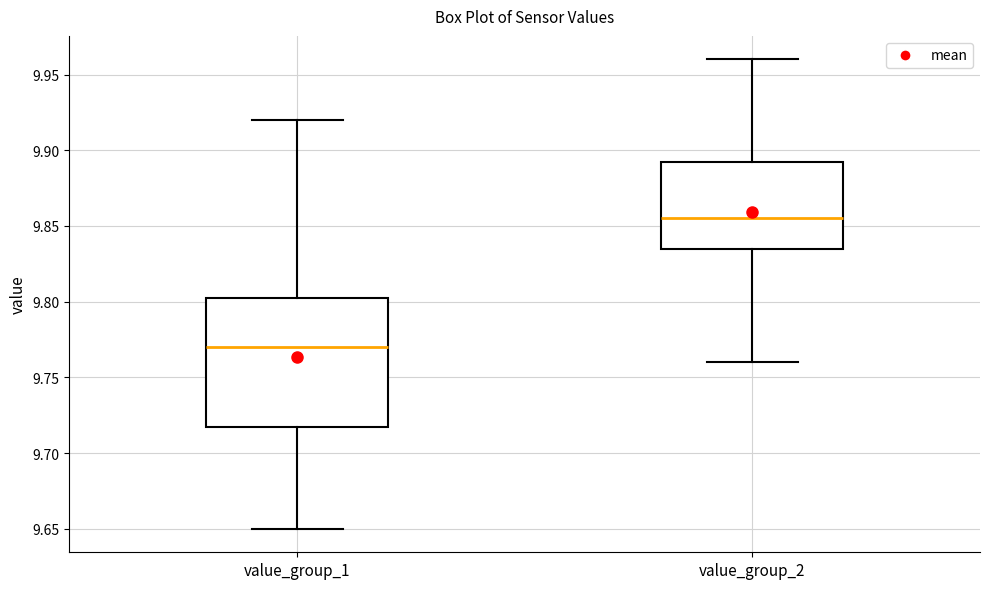

Which box's median line is the lowest?

value_group_1